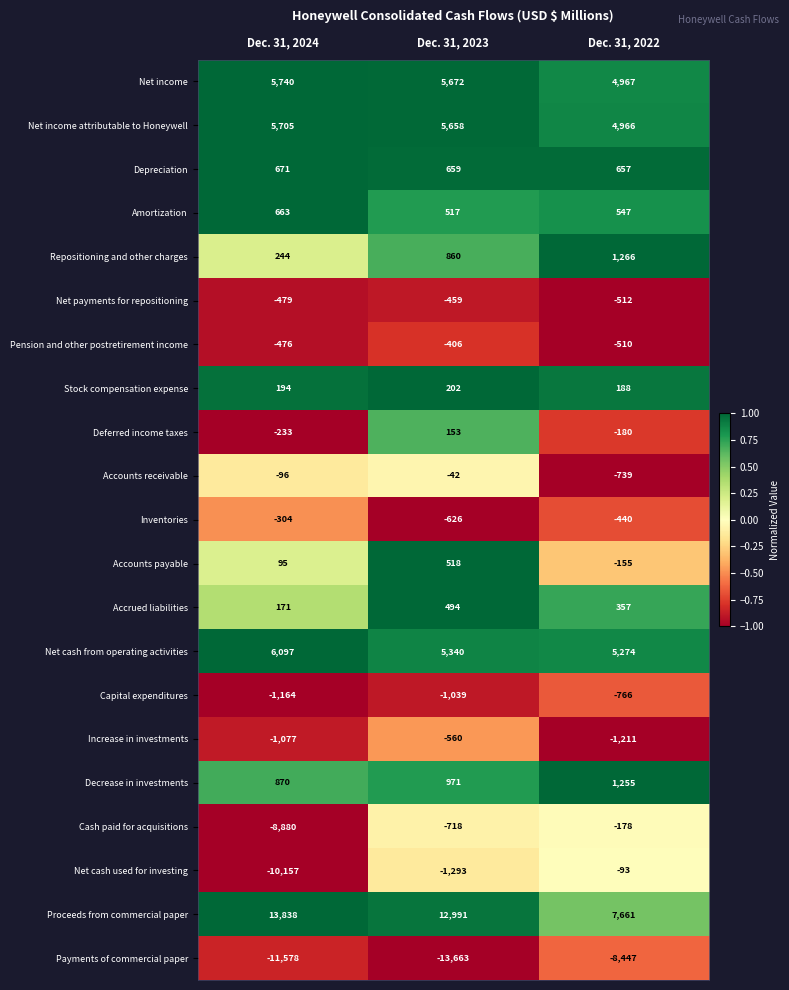

Which series has the largest range (max minus min)?

Net cash used for investing